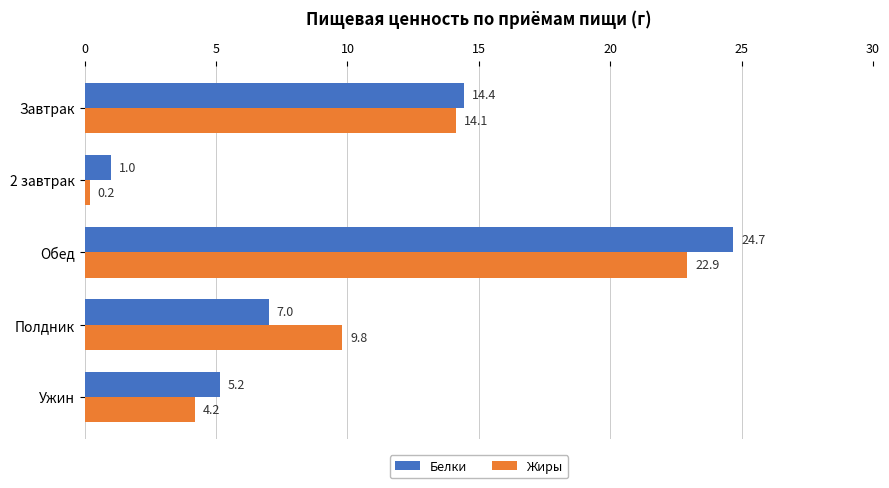

Which series has the widest spread of values?

Белки